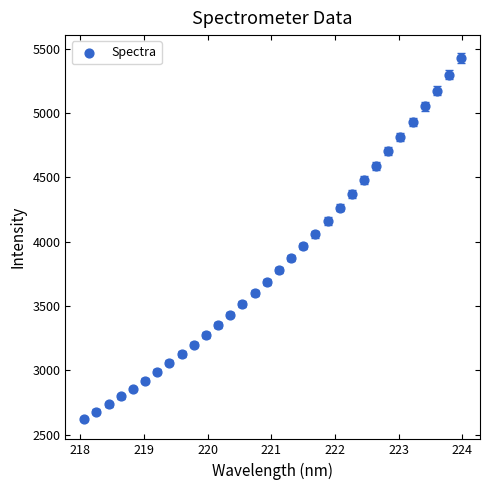

What is the range of Y values (max minus min)?

2805.8